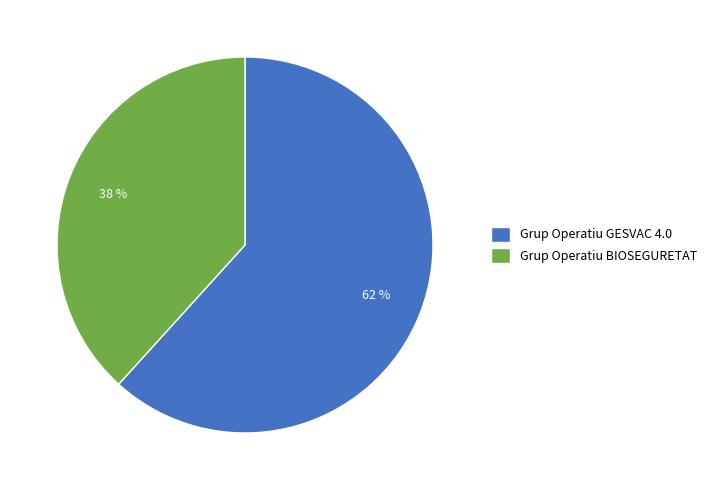

Which slice is the largest?

Grup Operatiu GESVAC 4.0